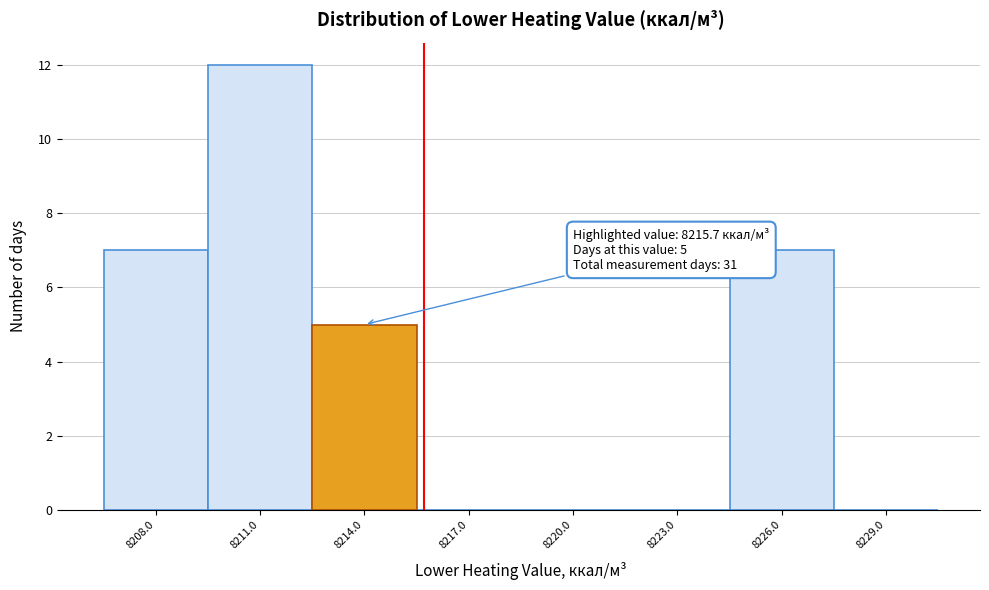

Reading left to right, what are all the values shown in this chart?

8208.0=7	8211.0=12	8214.0=5	8217.0=0	8220.0=0	8223.0=0	8226.0=7	8229.0=0